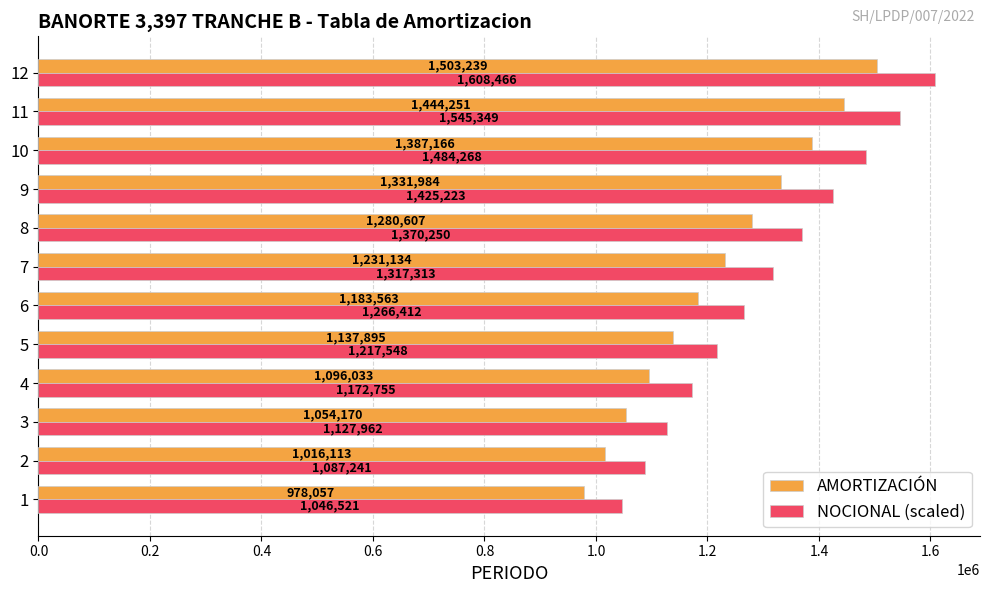

What are all the series names shown in the legend?

AMORTIZACIÓN, NOCIONAL (scaled)